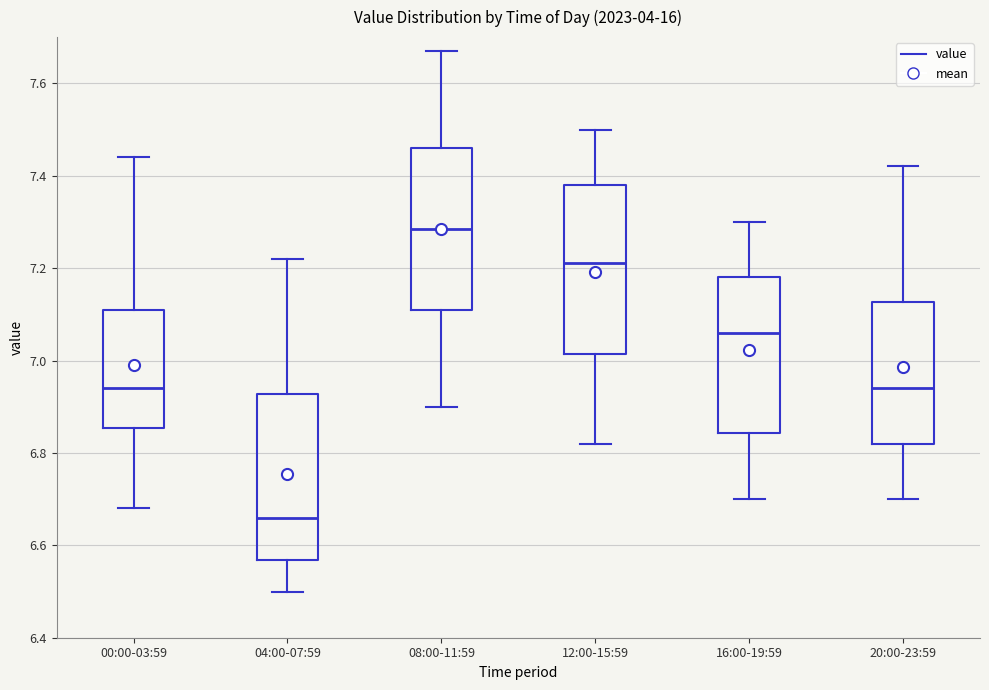

Reading left to right, transcribe this box plot: for each box, give where its median line is, the range the box spans, and where its two whiskers end, as read against the y-axis. The values are not printed on the chart, so give them approximately, as read against the axis.

00:00-03:59: median 6.94, box 6.86 to 7.12, whiskers 6.68 to 7.44
04:00-07:59: median 6.66, box 6.56 to 6.92, whiskers 6.50 to 7.22
08:00-11:59: median 7.28, box 7.12 to 7.46, whiskers 6.90 to 7.68
12:00-15:59: median 7.22, box 7.02 to 7.38, whiskers 6.82 to 7.50
16:00-19:59: median 7.06, box 6.84 to 7.18, whiskers 6.70 to 7.30
20:00-23:59: median 6.94, box 6.82 to 7.12, whiskers 6.70 to 7.42